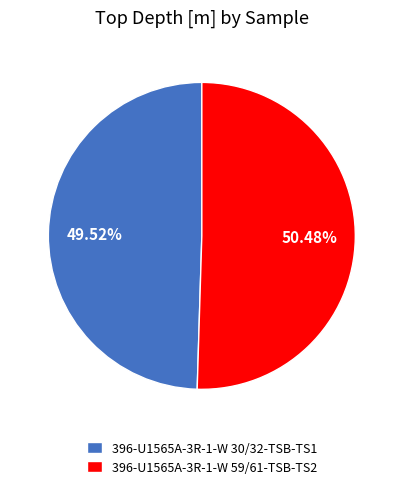

Which slice is the largest?

396-U1565A-3R-1-W 59/61-TSB-TS2